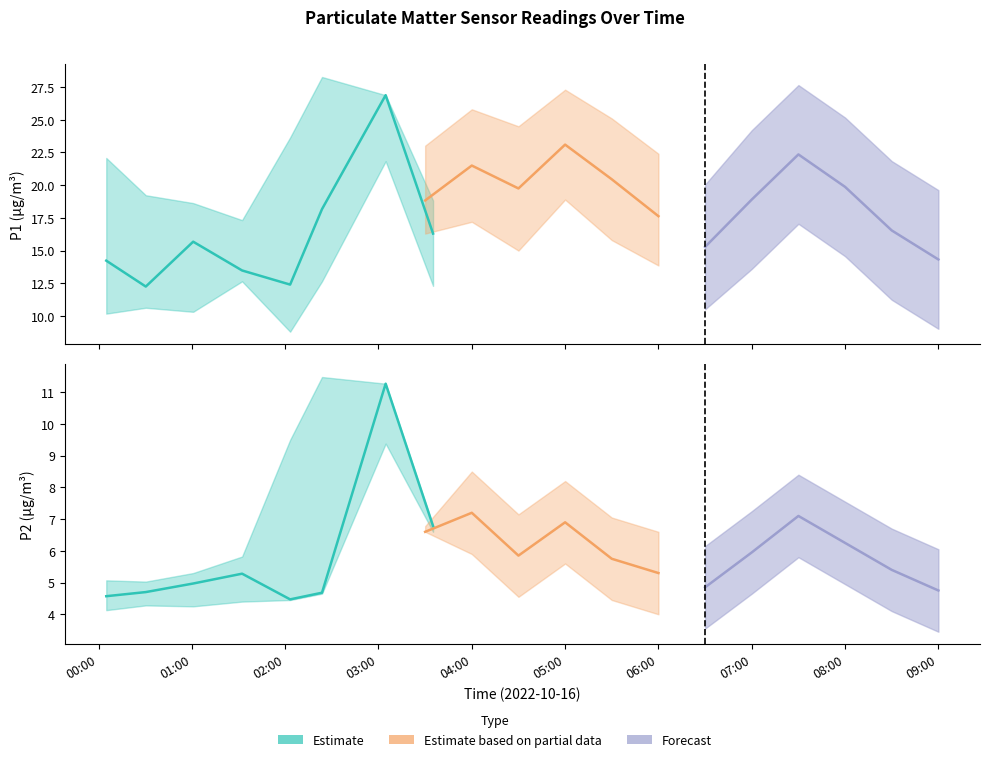

Which series has the largest total across all categories?

P1_upper